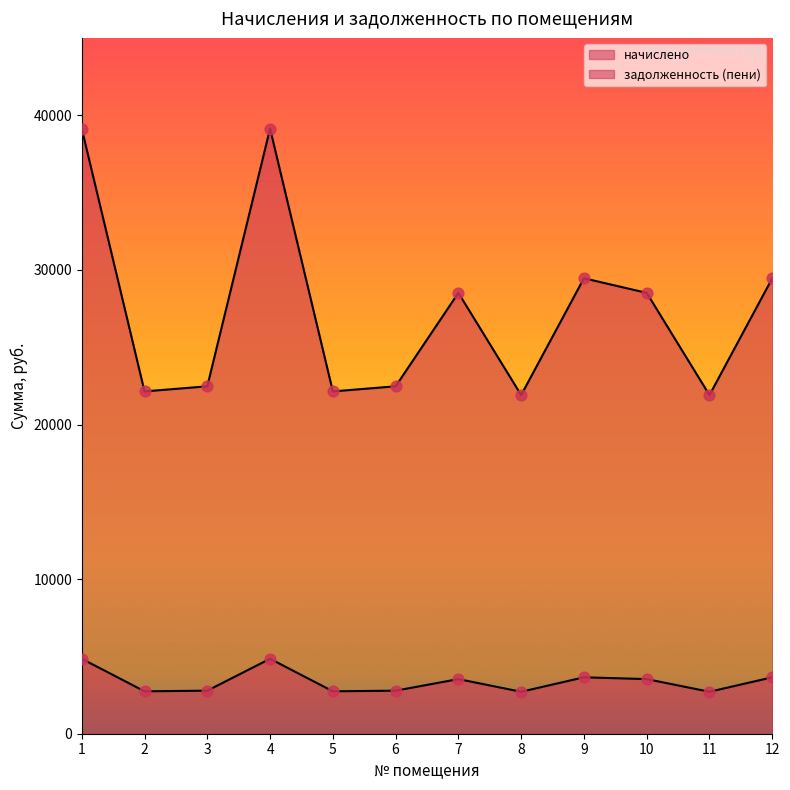

What are all the series names shown in the legend?

начислено, задолженность (пени)